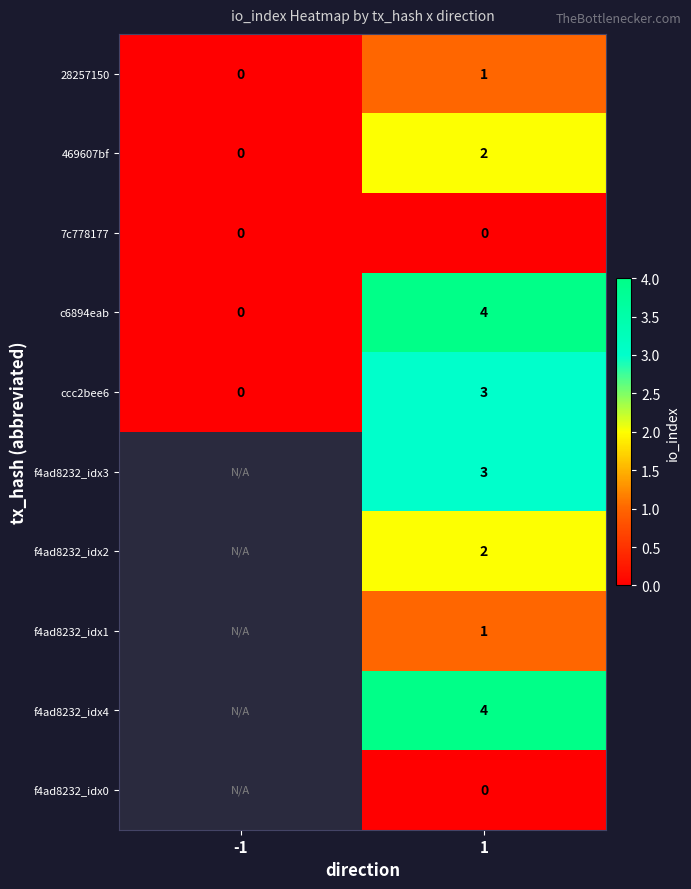

Rank the categories by c6894eab value from lowest to highest.

-1, 1